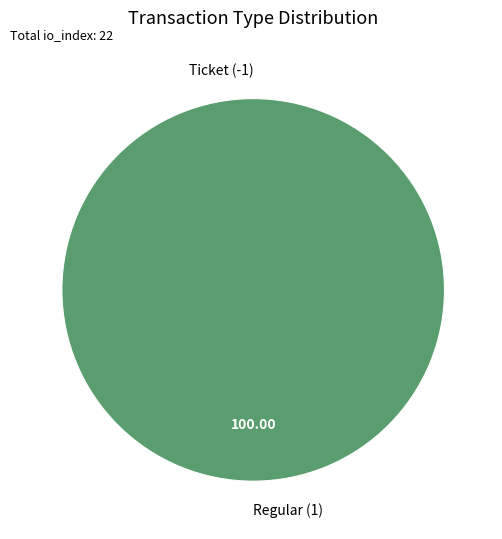

Rank the categories by value from highest to lowest.

Regular (1), Ticket (-1)